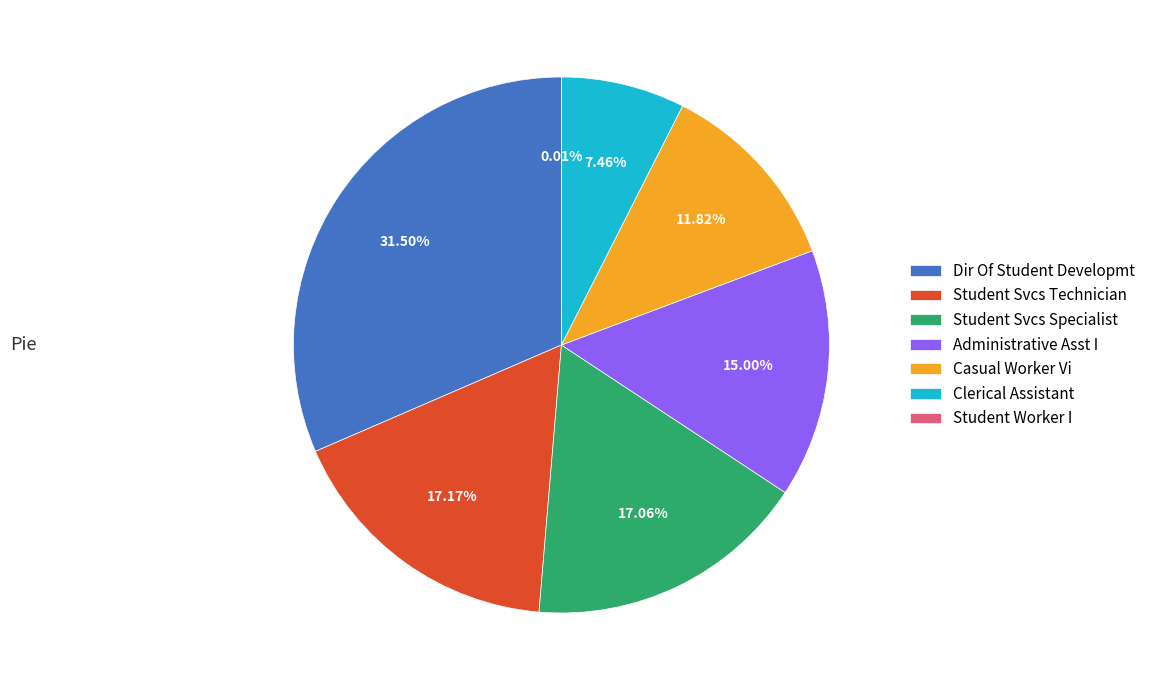

Between Student Svcs Specialist and Administrative Asst I, which is larger?

Student Svcs Specialist